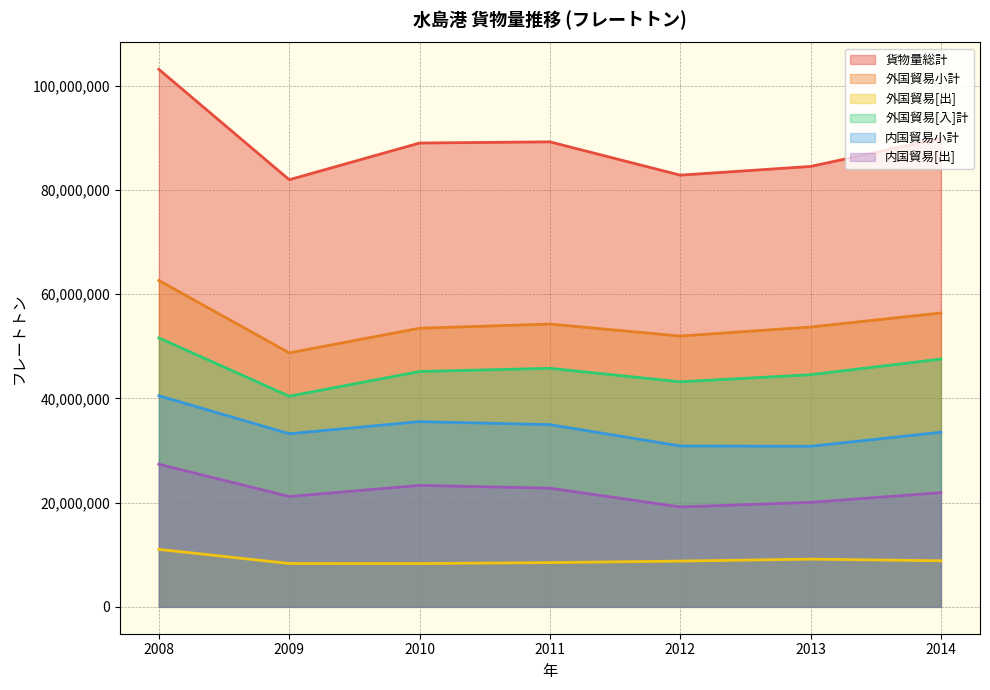

Which series has the largest total across all categories?

貨物量総計